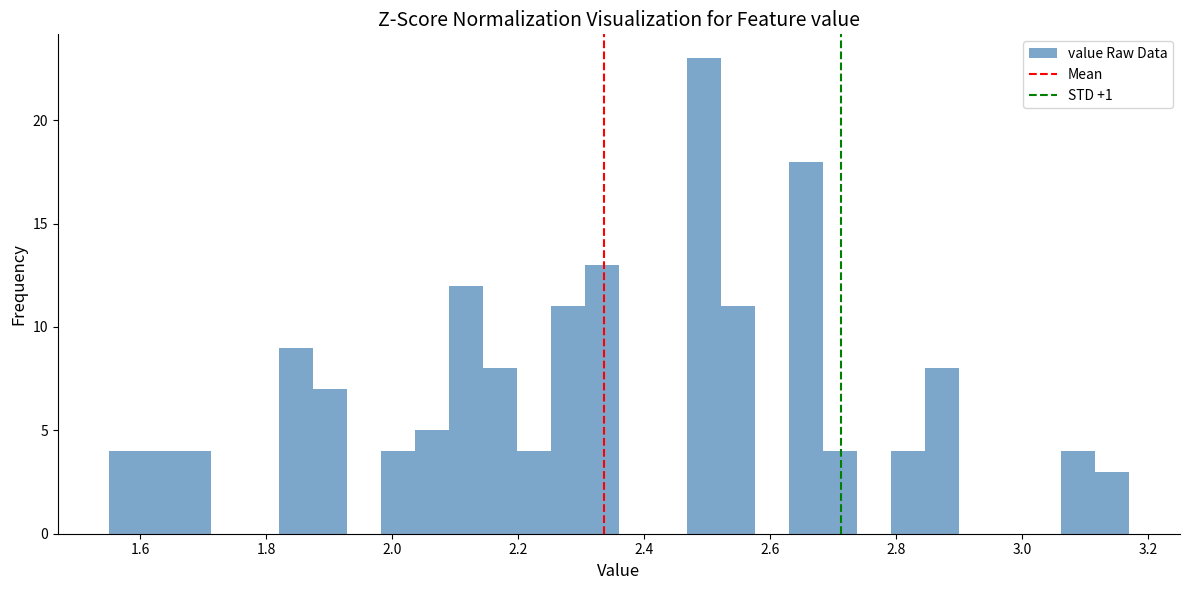

Around what value on the x-axis is the tallest bar? Give the approximate position of its centre, as read against the axis.

2.50